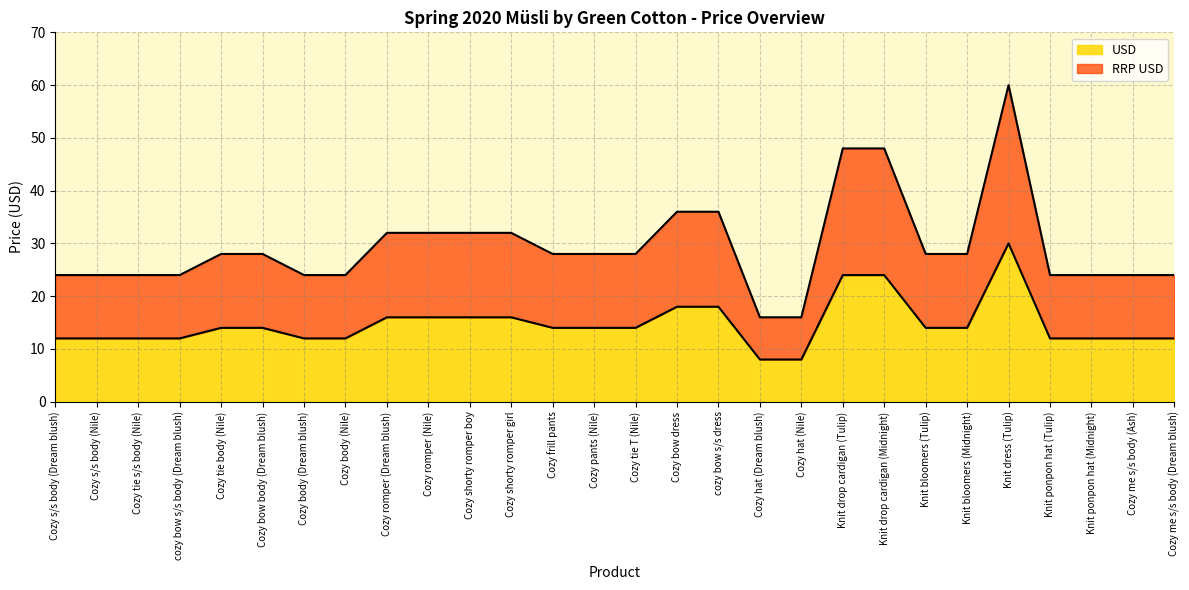

What is the total value across all series at Cozy body (Dream blush)?

36